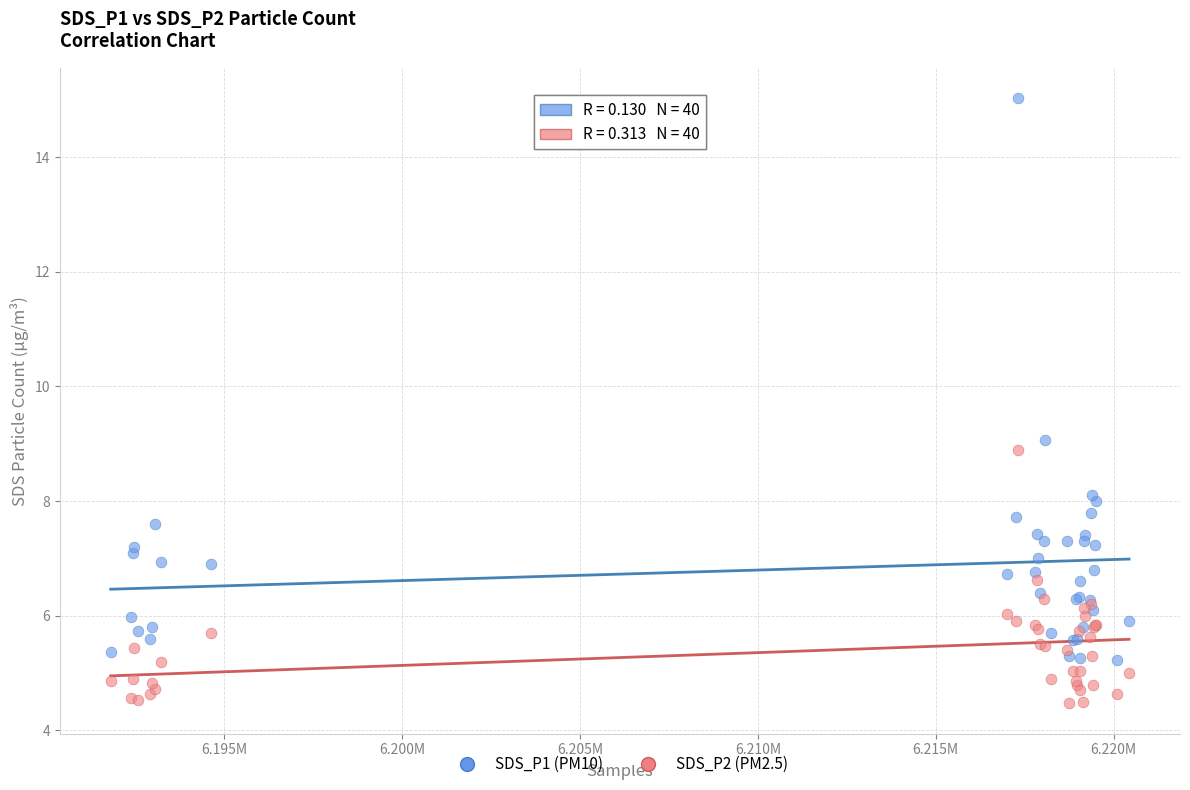

Which series reaches the minimum Y coordinate?

SDS_P2 (PM2.5)